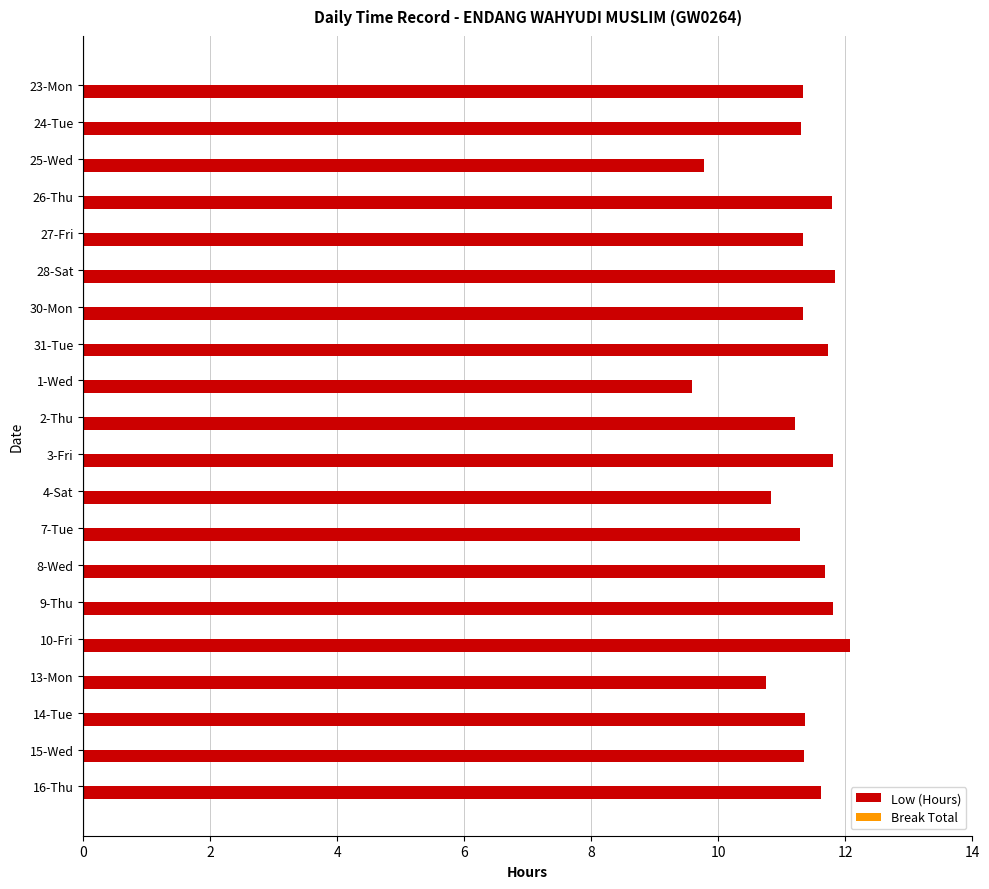

What is the approximate value at 31-Tue?

11.7